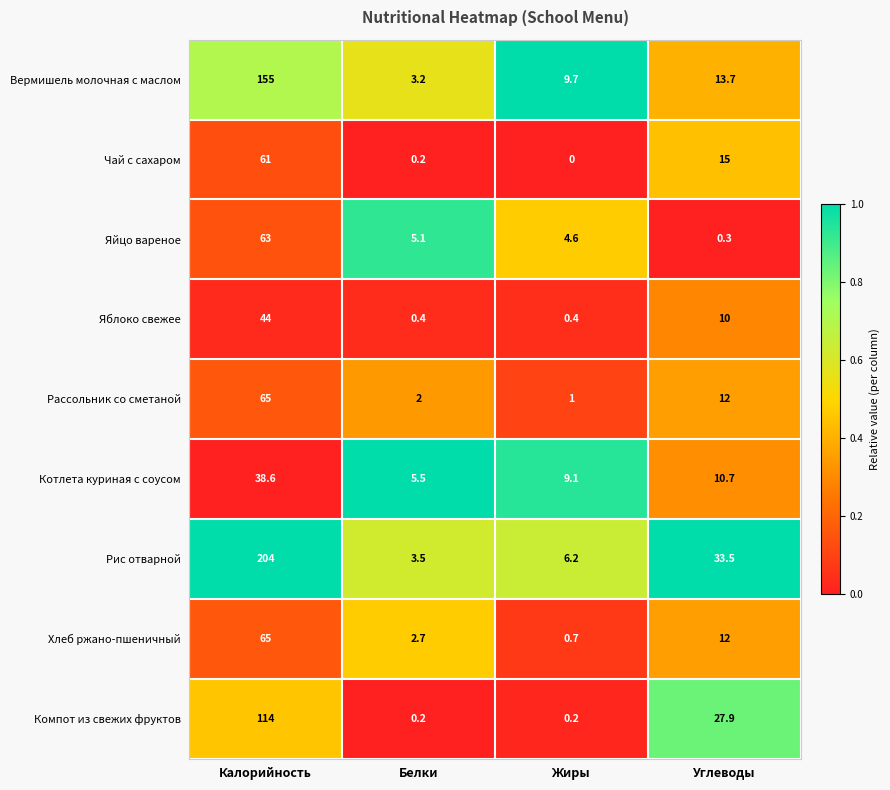

Which series changed the most between Белки and Жиры?

Вермишель молочная с маслом